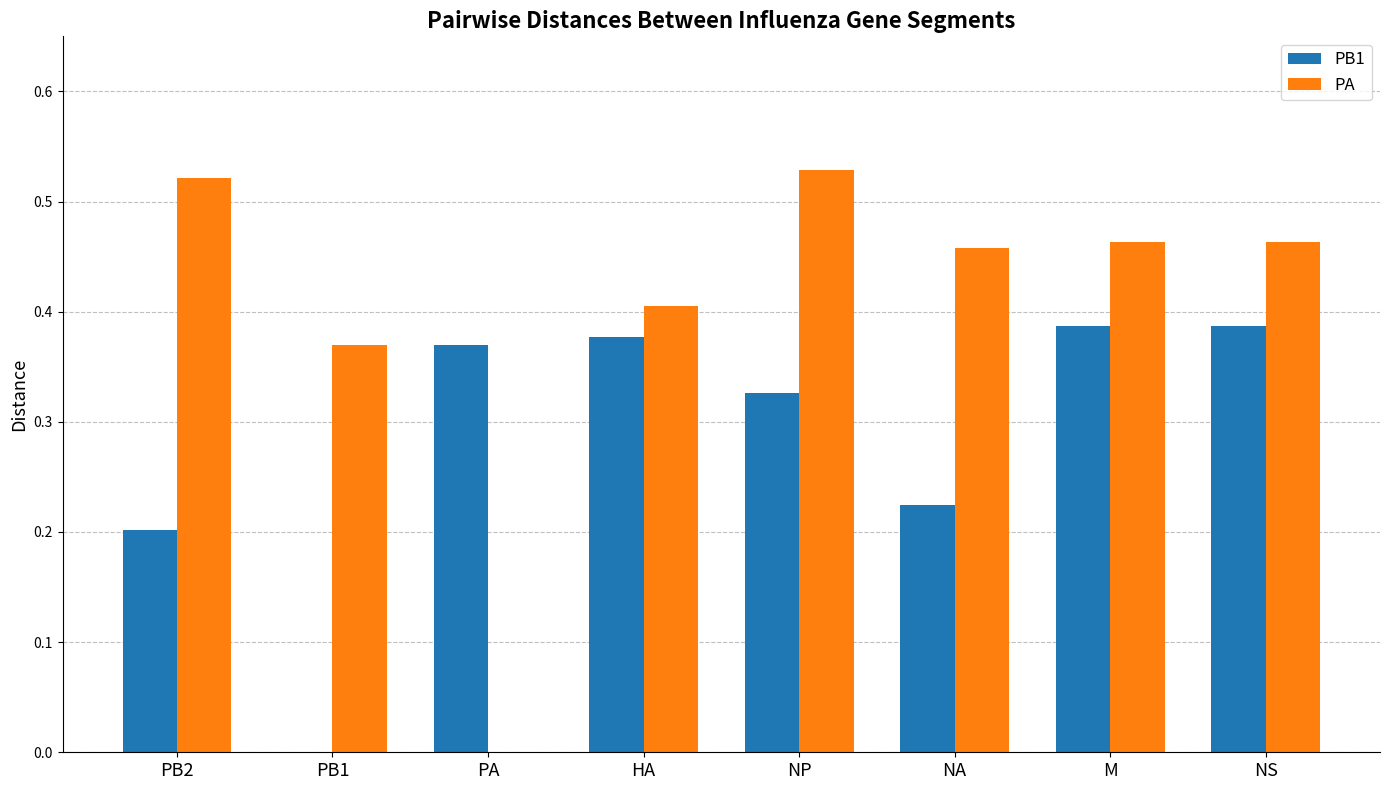

What is the sum of the PA values at PB1 and NP?

0.9